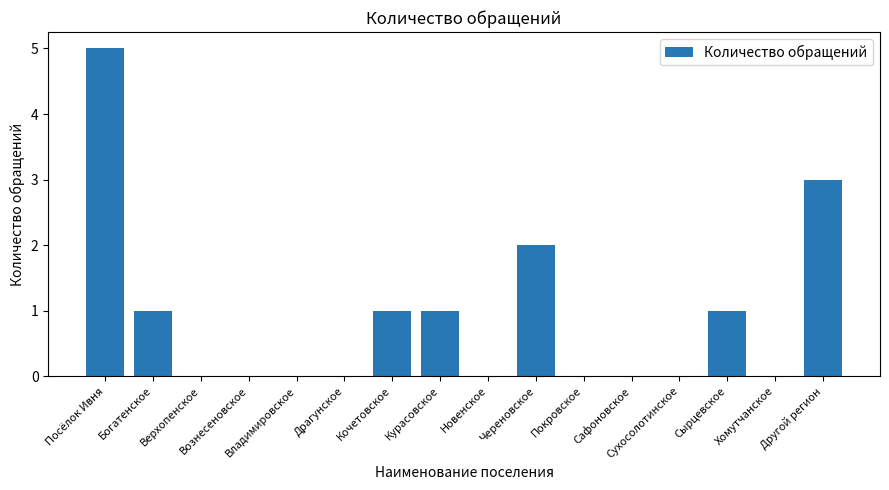

Between Курасовское and Владимировское, which is larger?

Курасовское